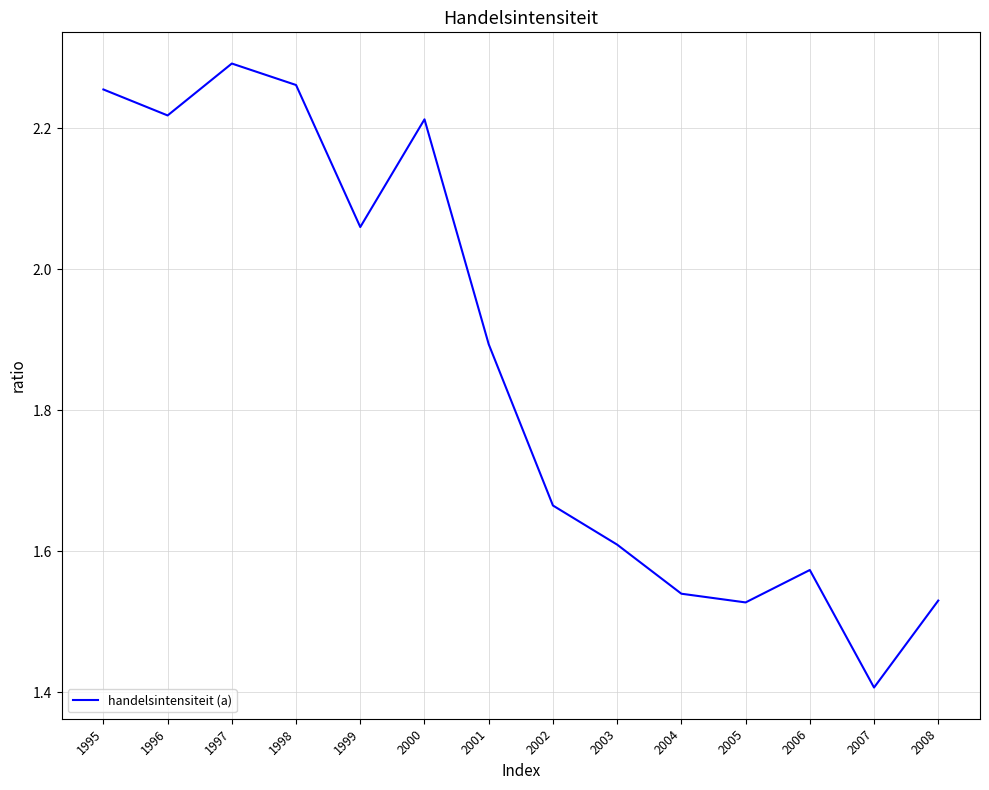

Which has a higher value, 1996 or 1997?

1997